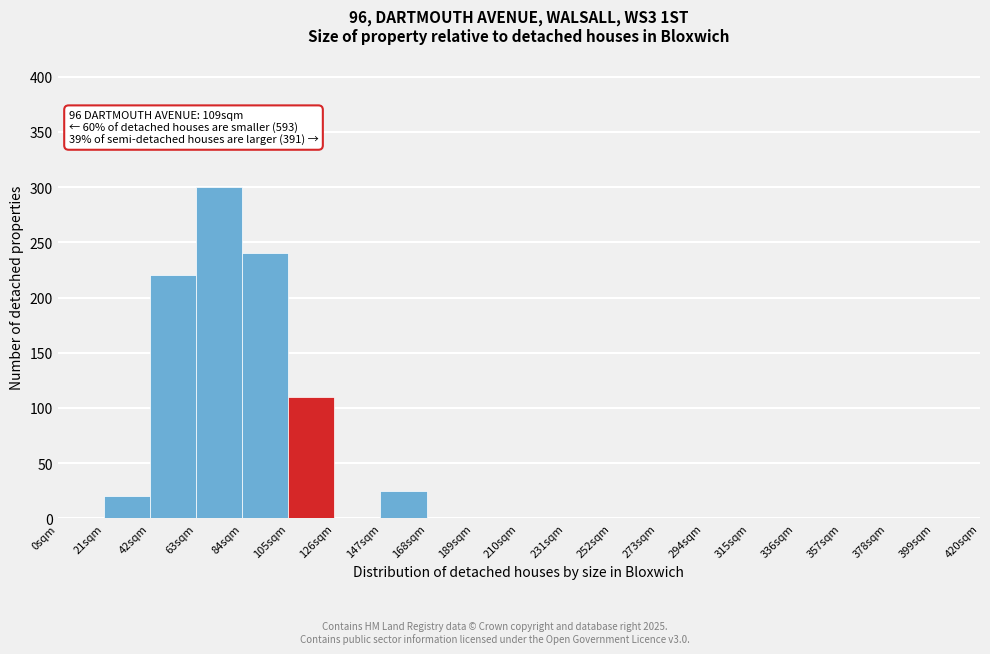

Over which range of the x-axis is the bar tallest?

63 to 84